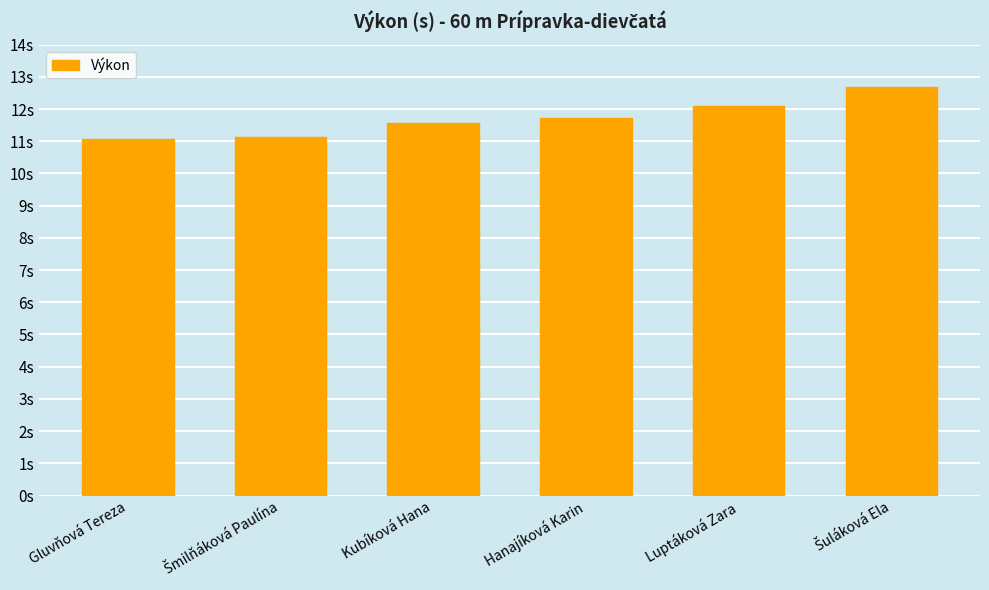

Does the chart contain any negative values?

No